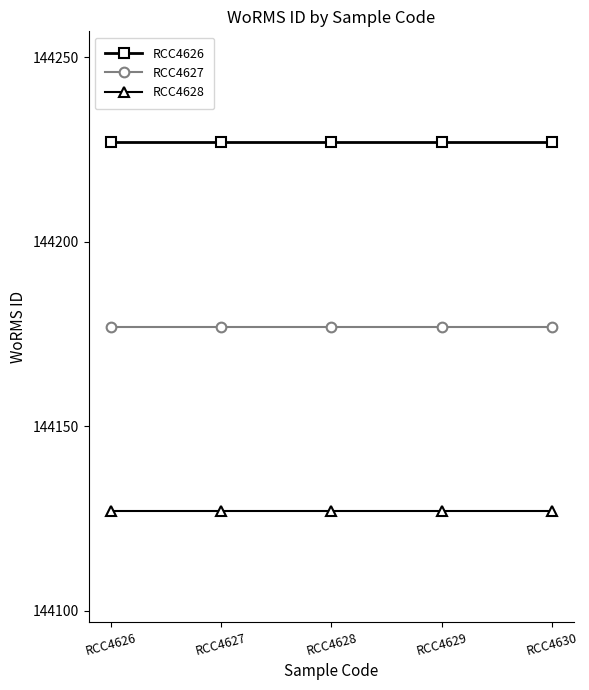

True or false: RCC4628 and RCC4626 intersect in this chart.

False